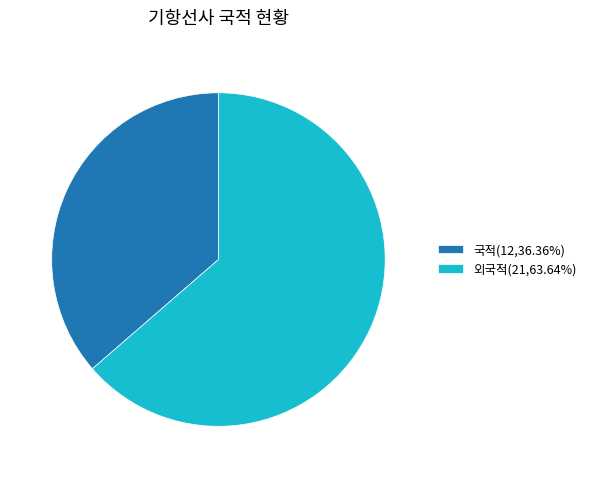

Does any single category account for the majority?

Yes